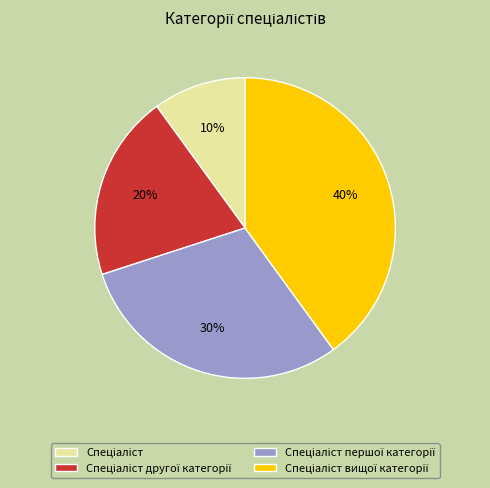

Is there a majority slice in this chart?

No